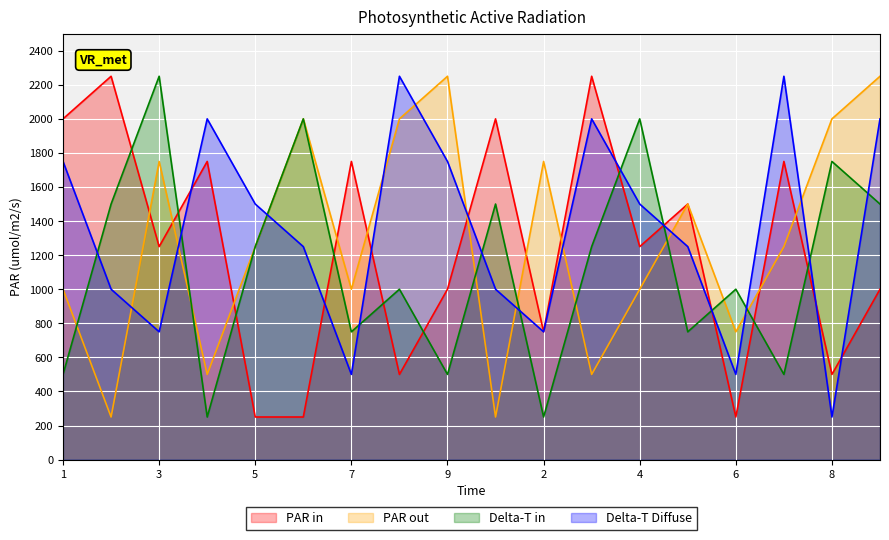

True or false: col_5 and col_4 cross at least once.

True